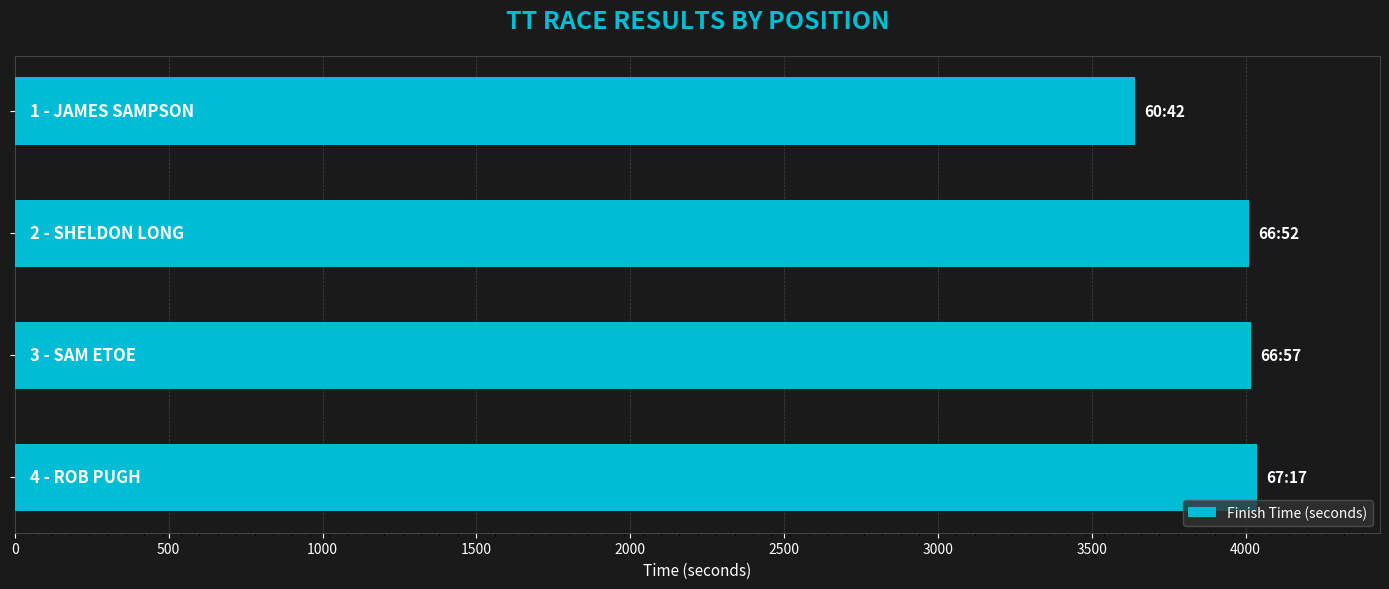

Does the chart contain stacked bars?

No